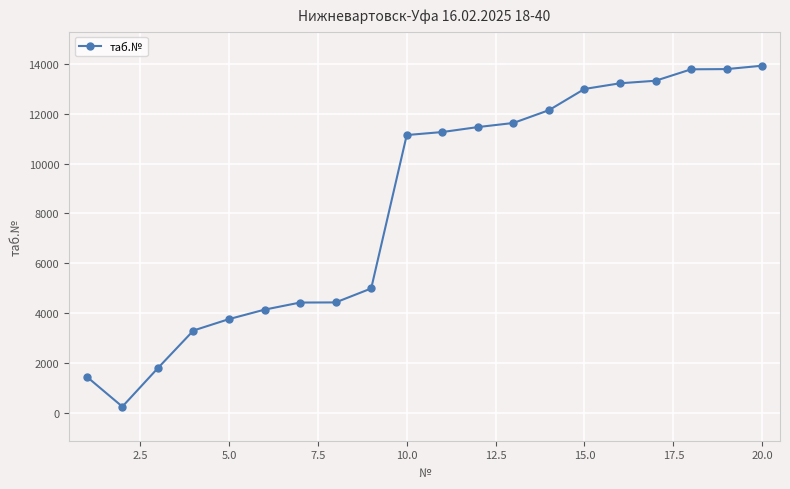

What is the difference between the maximum and minimum values?

13692